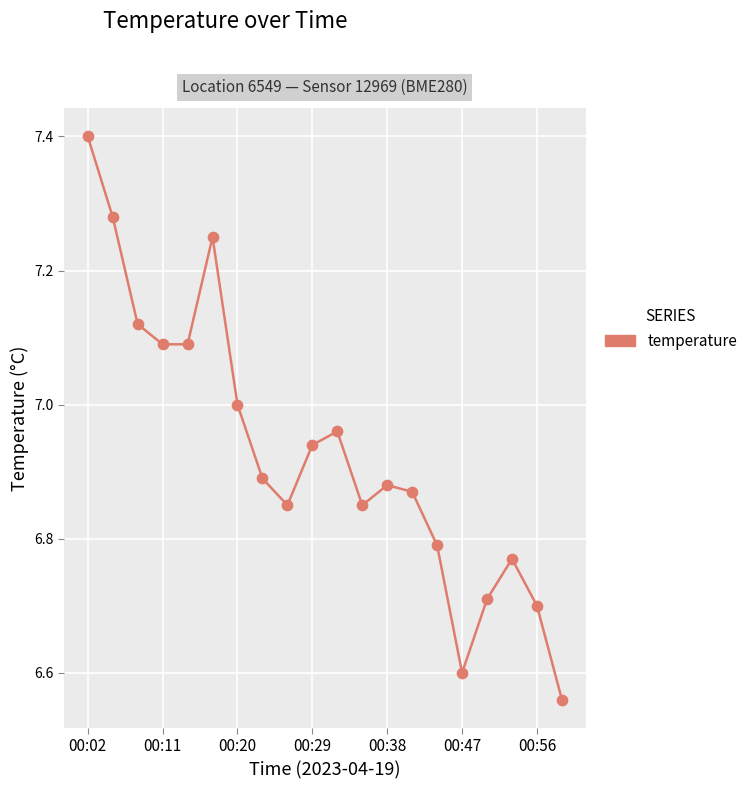

What is the greatest value displayed?

7.4